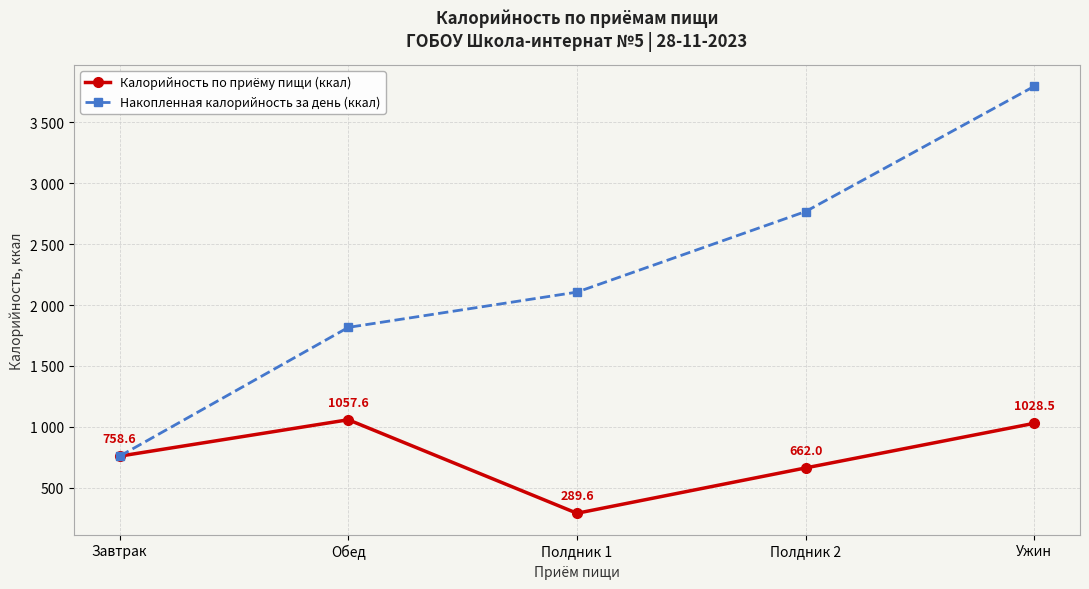

At which category is the sum across all series the highest?

Ужин